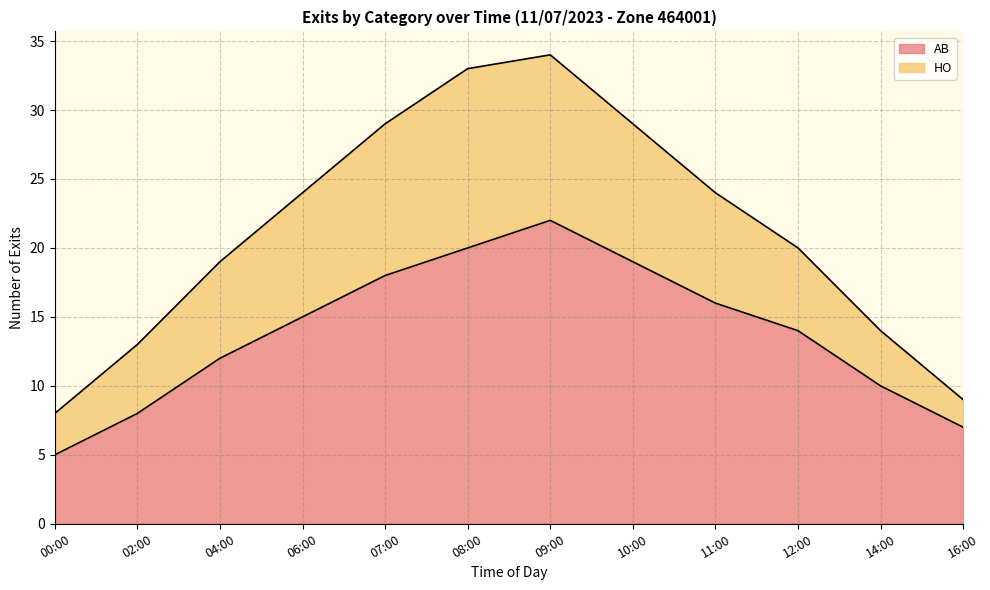

What is the minimum value for AB?

5